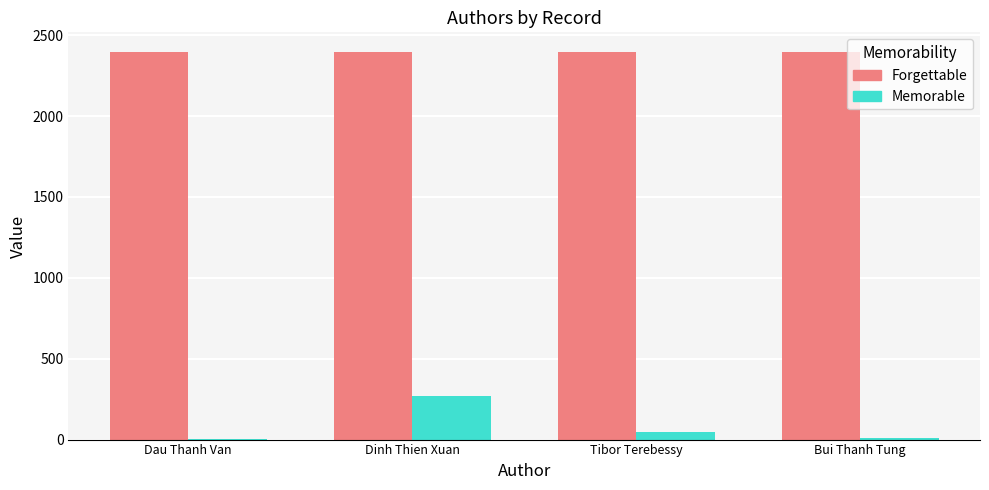

What is the highest value of the Forgettable series?

2398